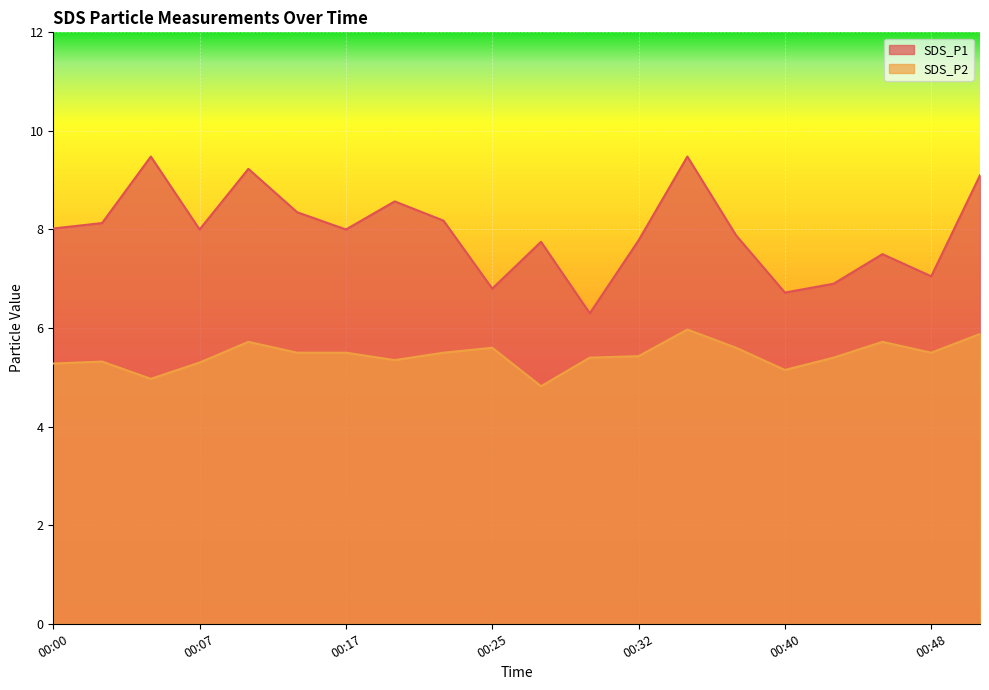

What is the total value across all series at 00:35?

15.4